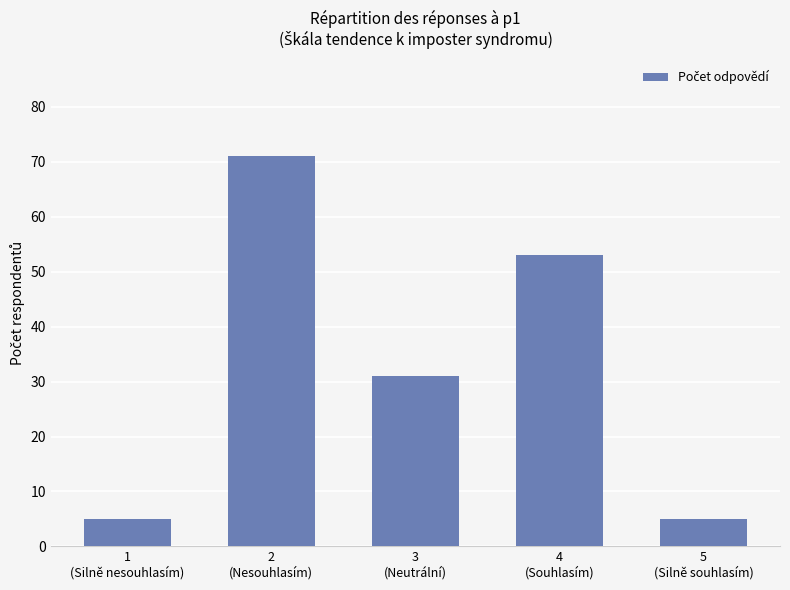

True or false: the data shows 6 at 3
(Neutrální).

False